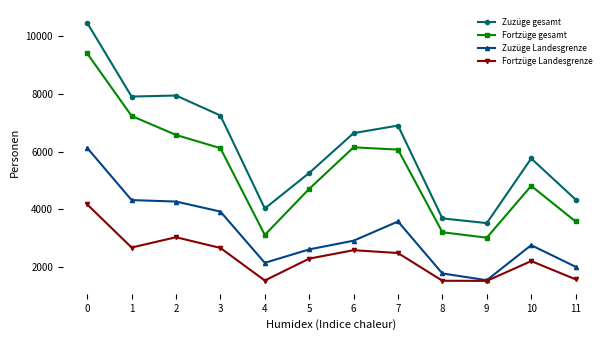

What is the value of the Zuzüge Landesgrenze point at the 7th from the left?

2913